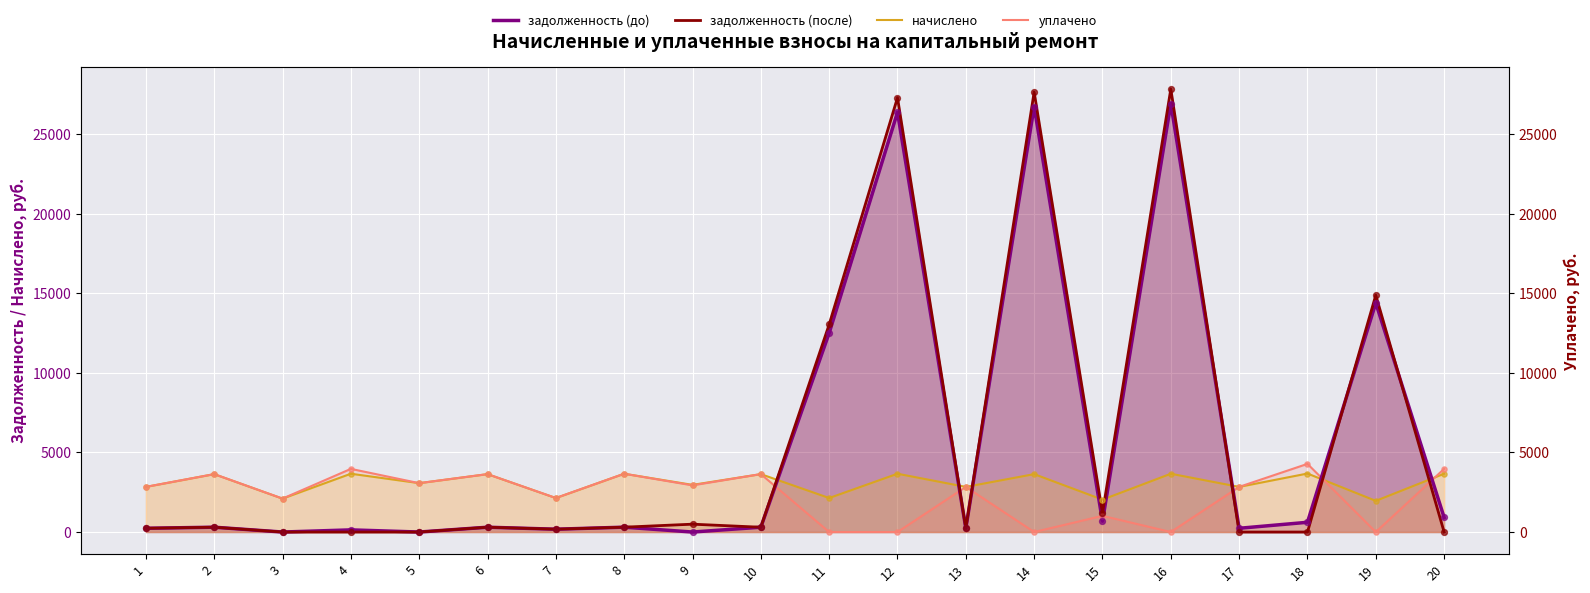

Which series has the largest total across all categories?

задолженность (после)